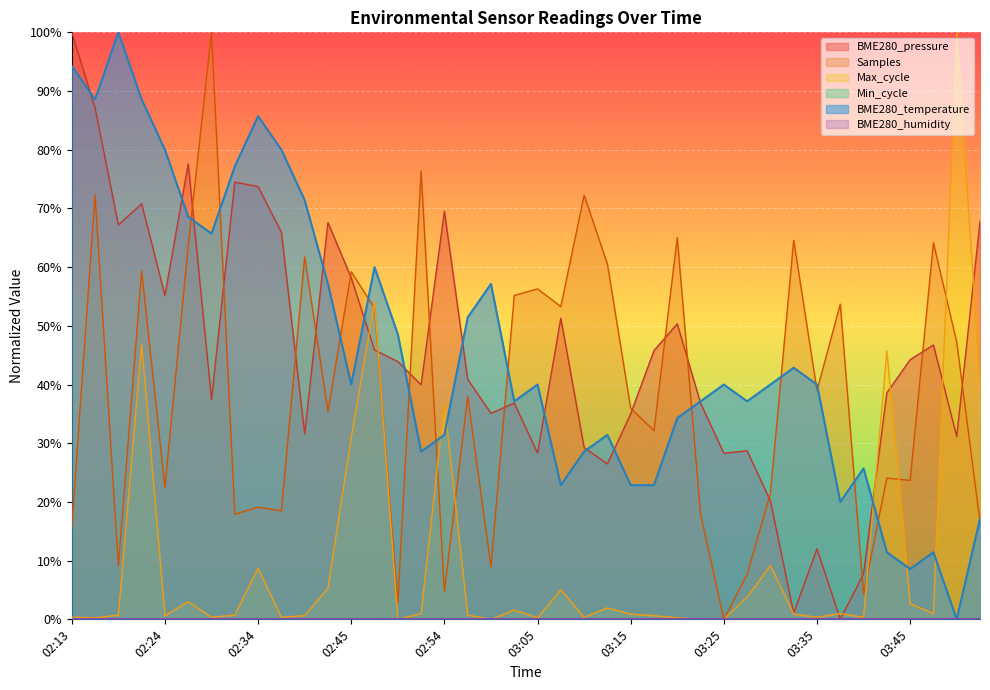

What is the change in value from 02:37 to 02:57?

-28.6